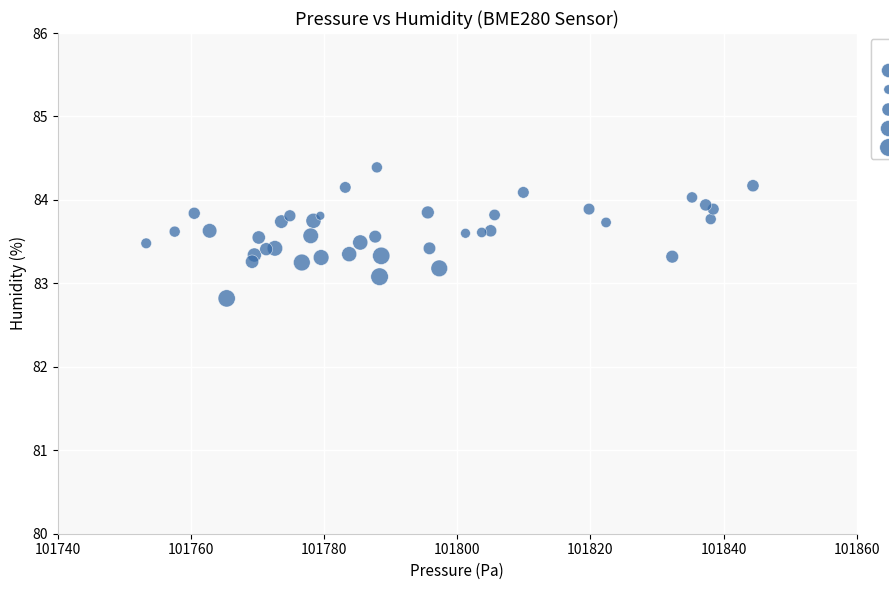

What Y value in the scatter plot is closest to 83?

83.1